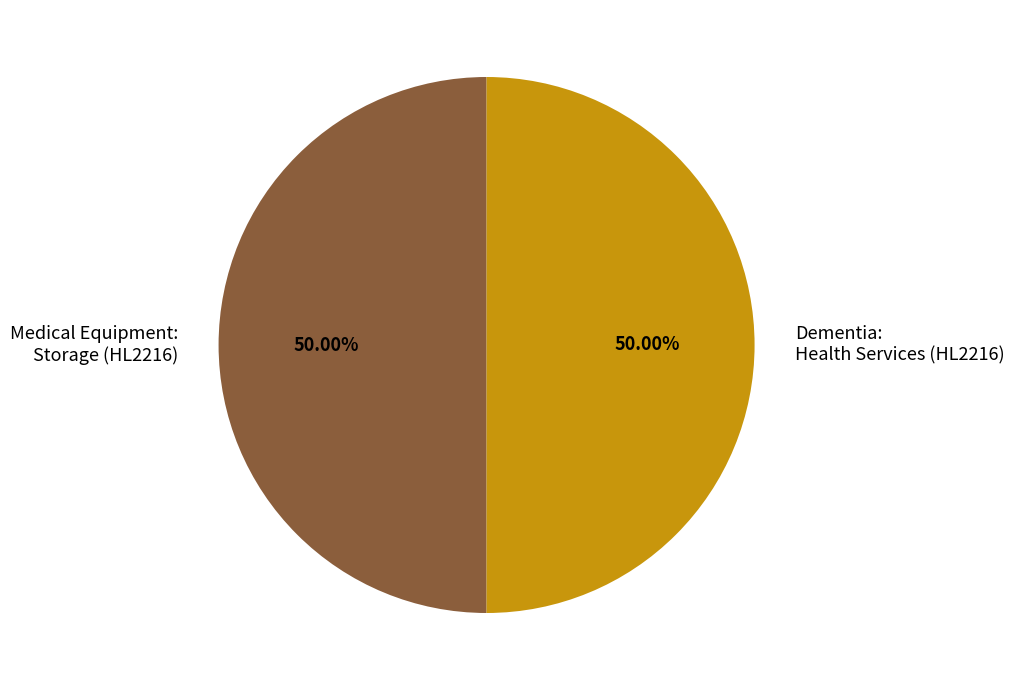

Count the number of slices in the pie.

2